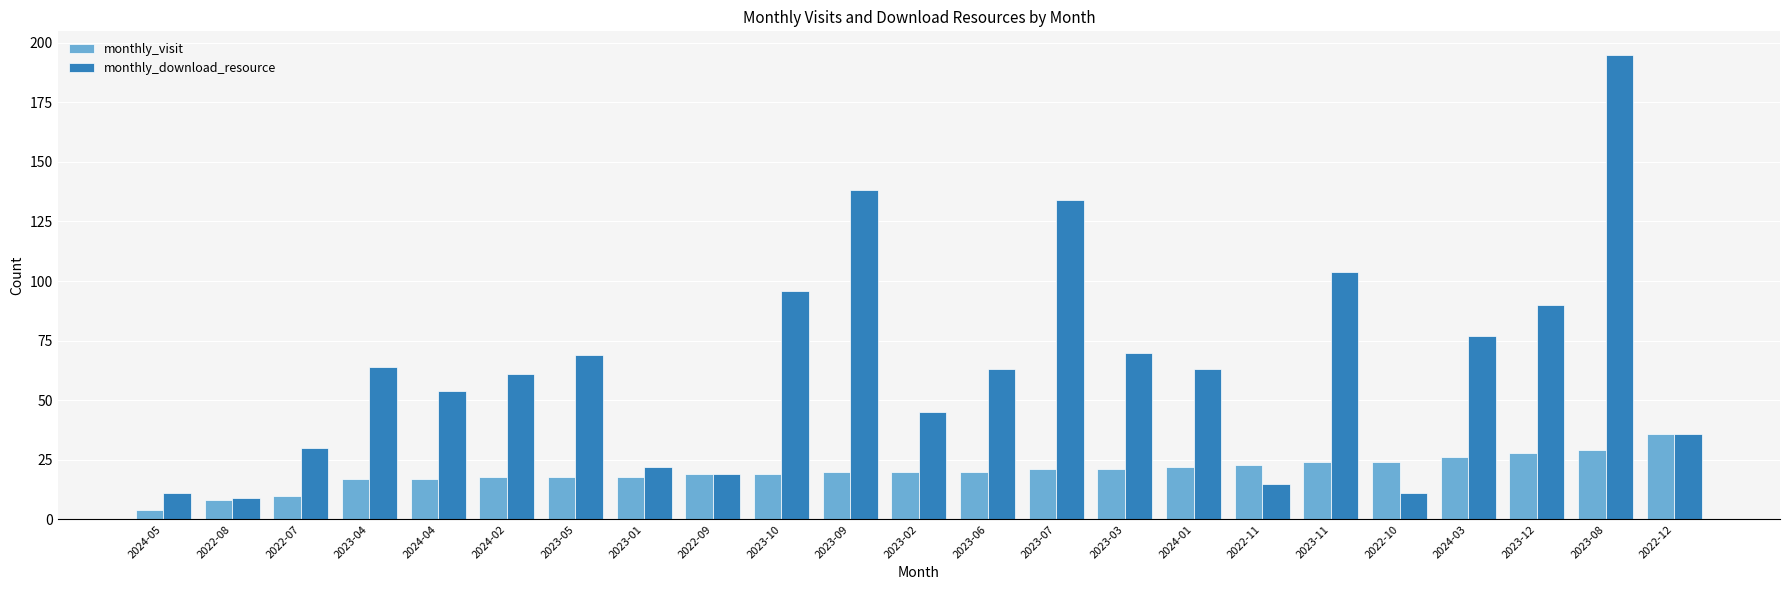

What is the sum of all monthly_visit values?

462